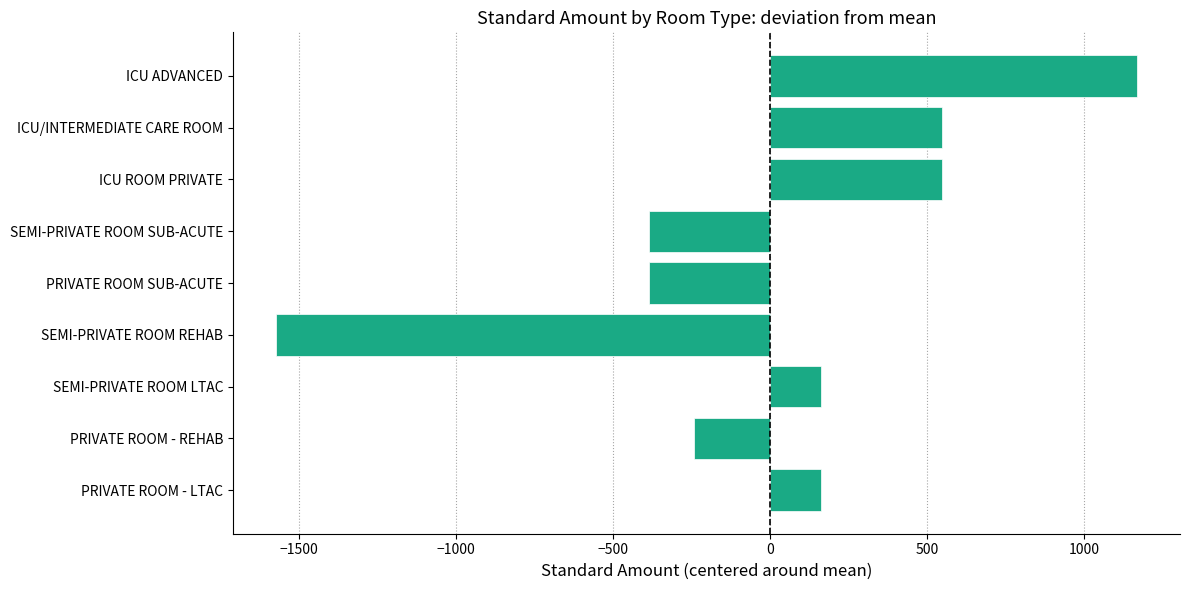

True or false: the data shows 547.9 at ICU/INTERMEDIATE CARE ROOM.

True